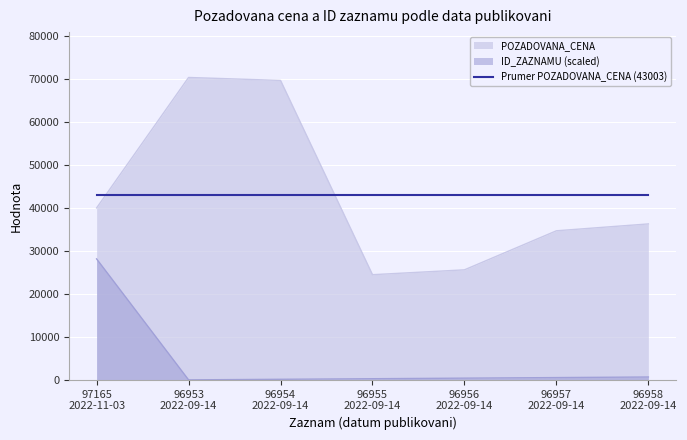

What is the average value of the ID_ZAZNAMU series?

4304.3